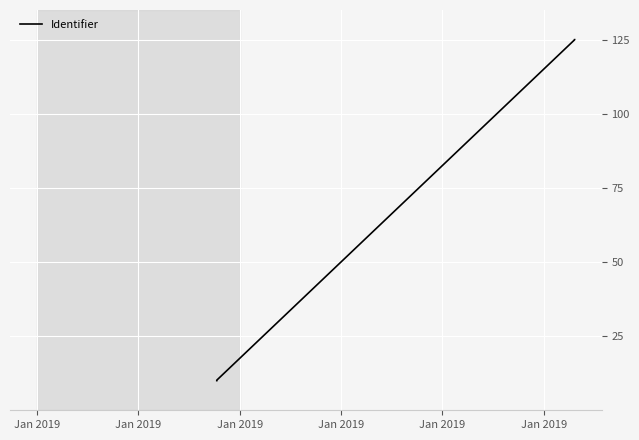

Rank the categories by value from lowest to highest.

Jan 2019, Jan 2019, Jan 2019, Jan 2019, Jan 2019, Jan 2019